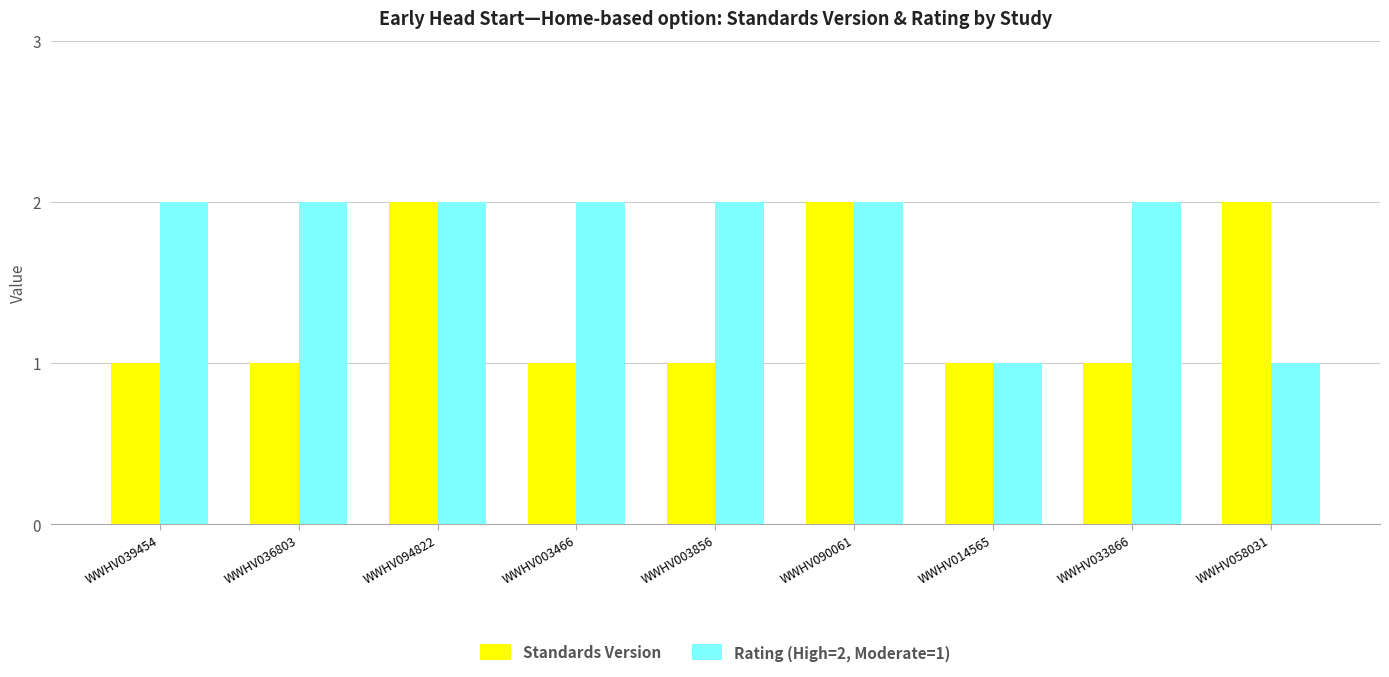

At WWHV036803, list the series in order from largest to smallest.

Rating (High=2, Moderate=1), Standards Version